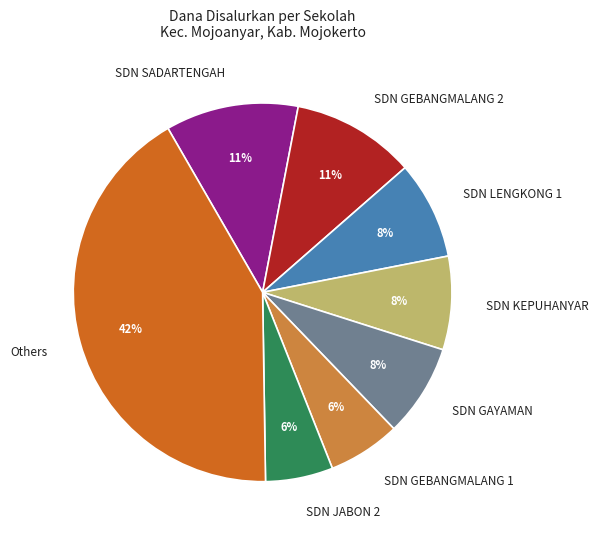

Is there a majority slice in this chart?

No